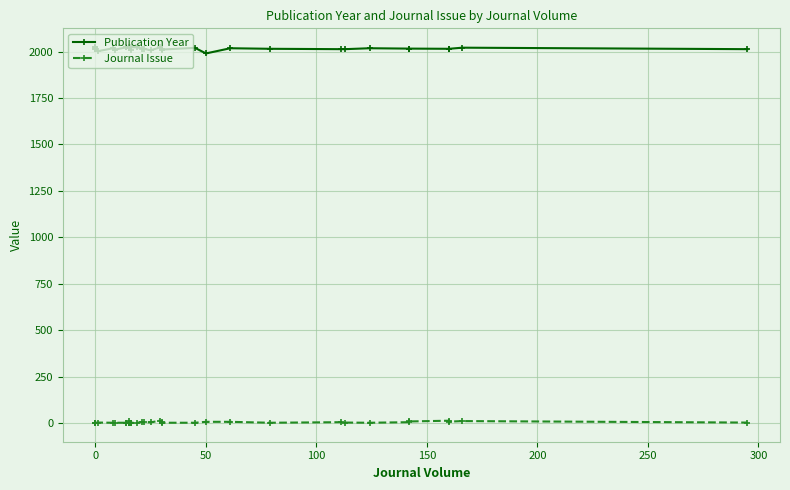

At 0, list the series in order from largest to smallest.

Publication Year, Journal Issue